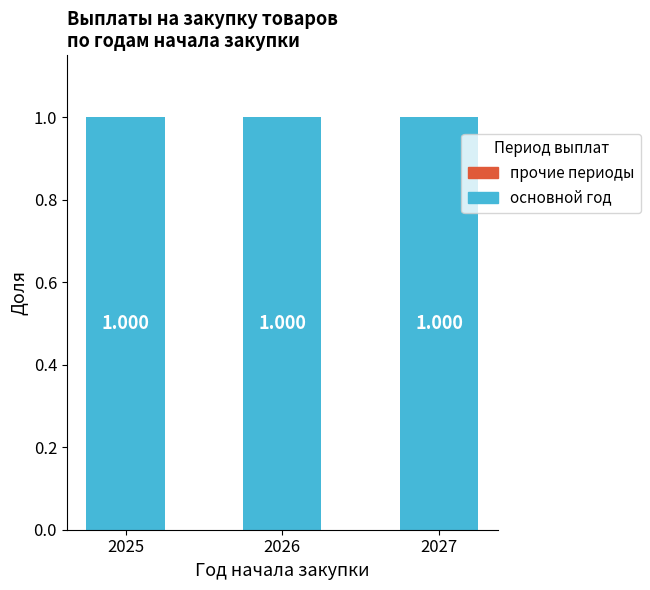

Does the chart contain stacked bars?

No